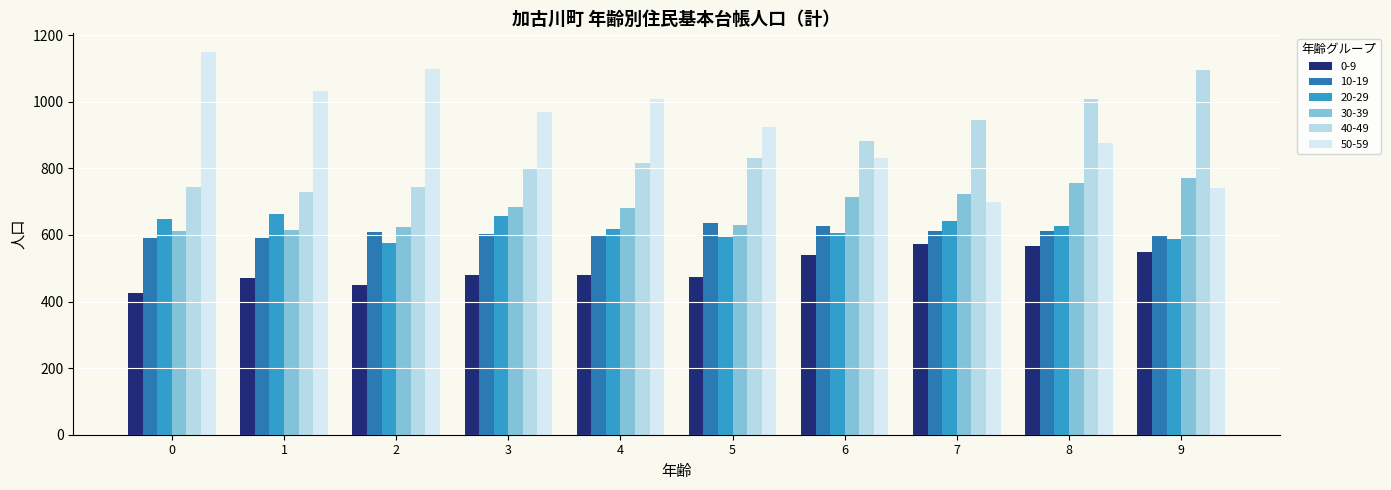

What is the maximum value for 20-29?

664